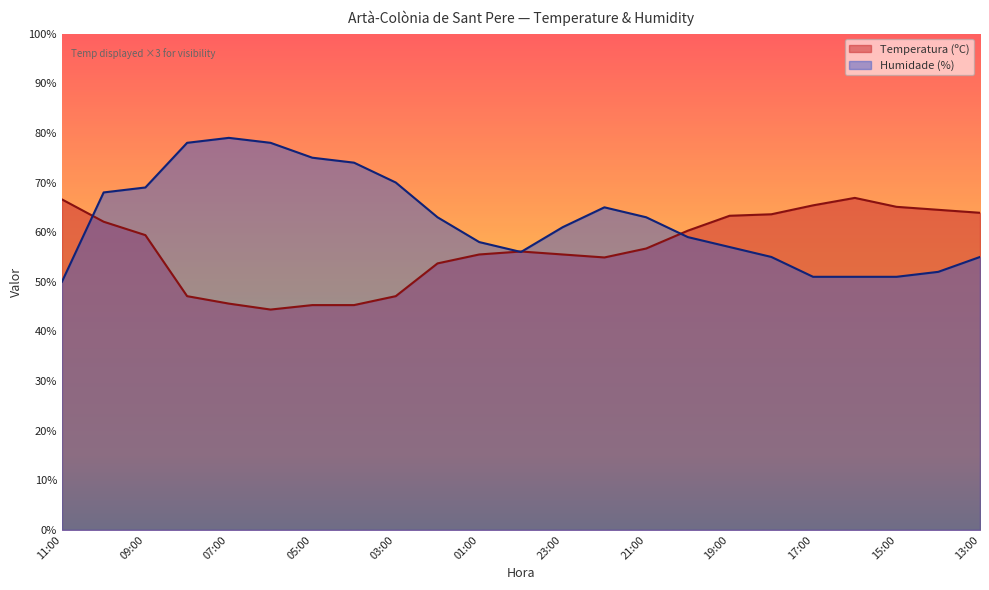

Rank the series by their average value, from highest to lowest.

Humidade (%), Temperatura (ºC)